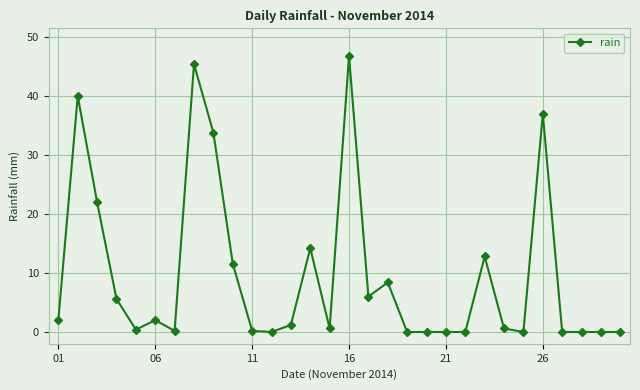

What is the maximum value shown in the chart?

46.8